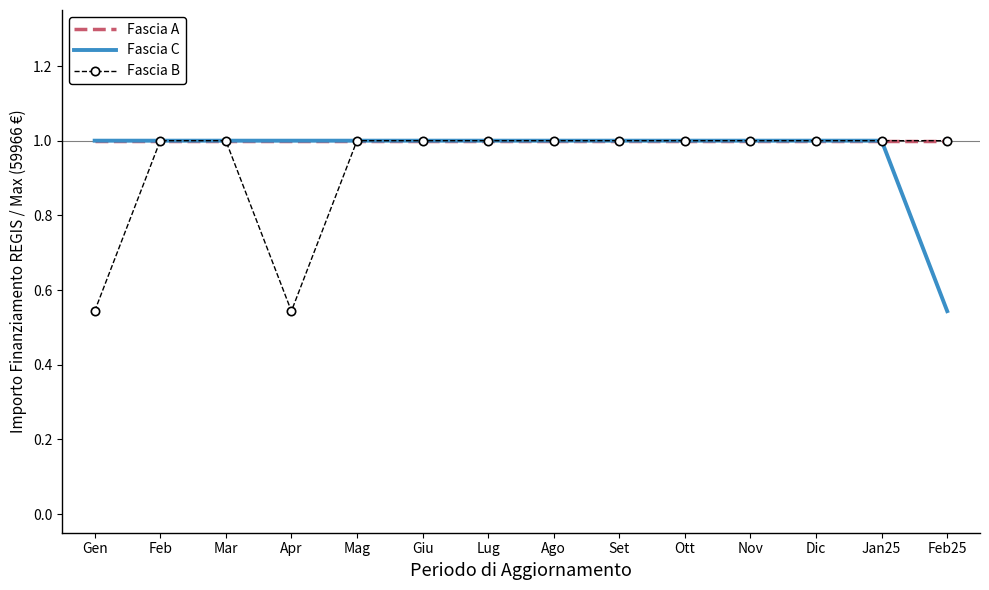

What is the average value of the Fascia C series?

1.0